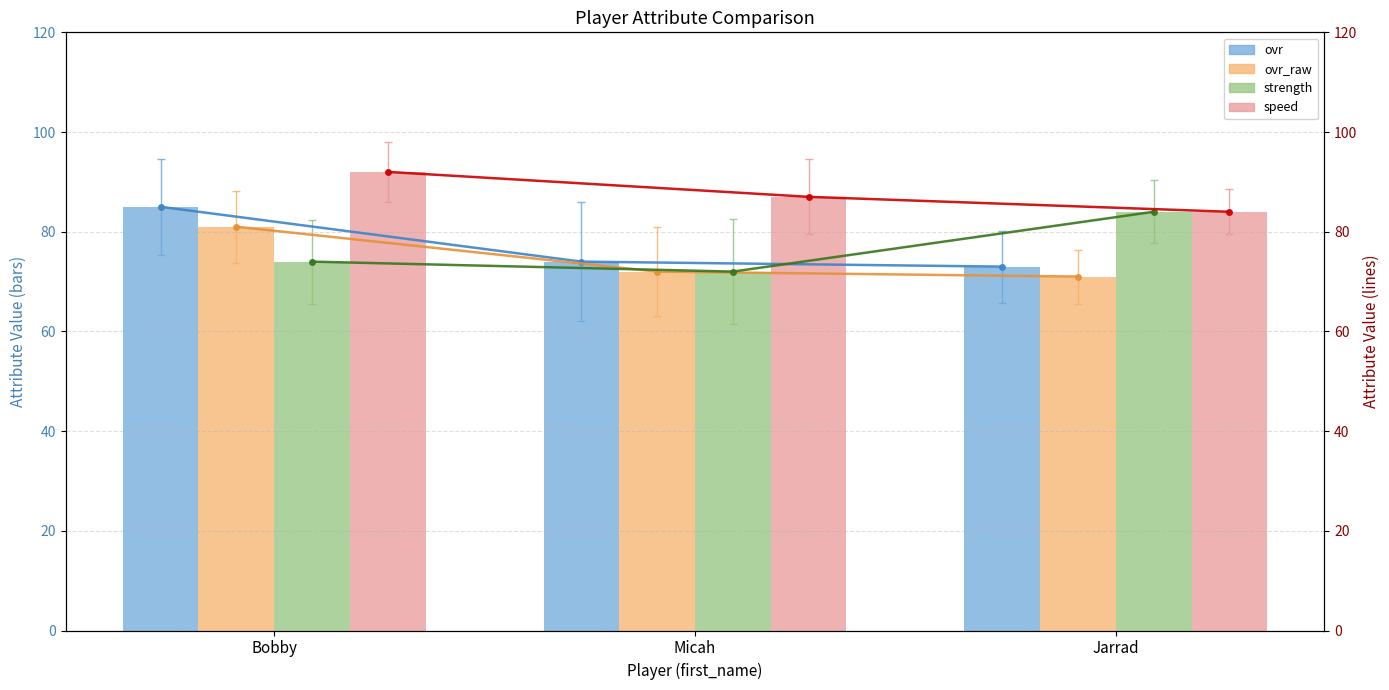

The value of ovr_raw at Micah is 47. True or false?

False